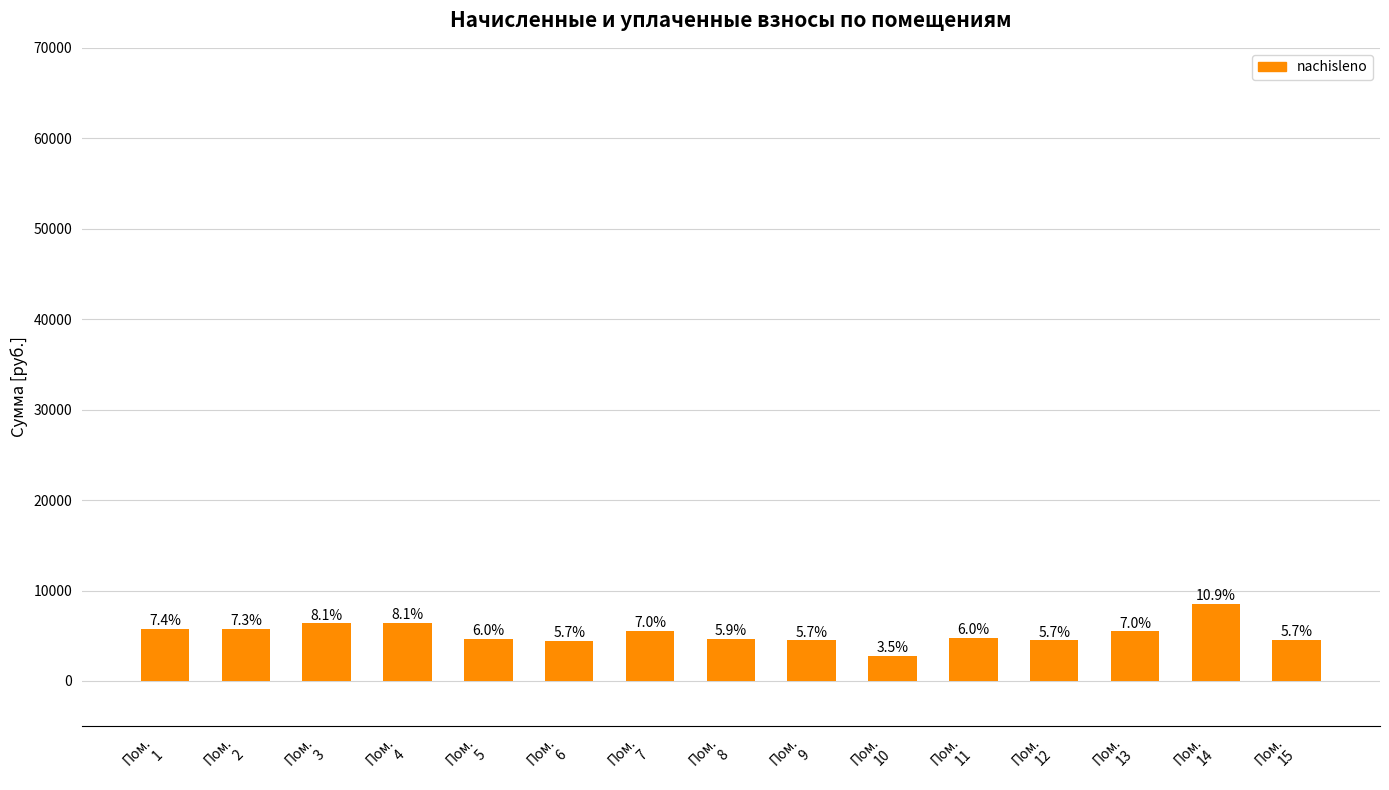

How many bars are there in total?

15